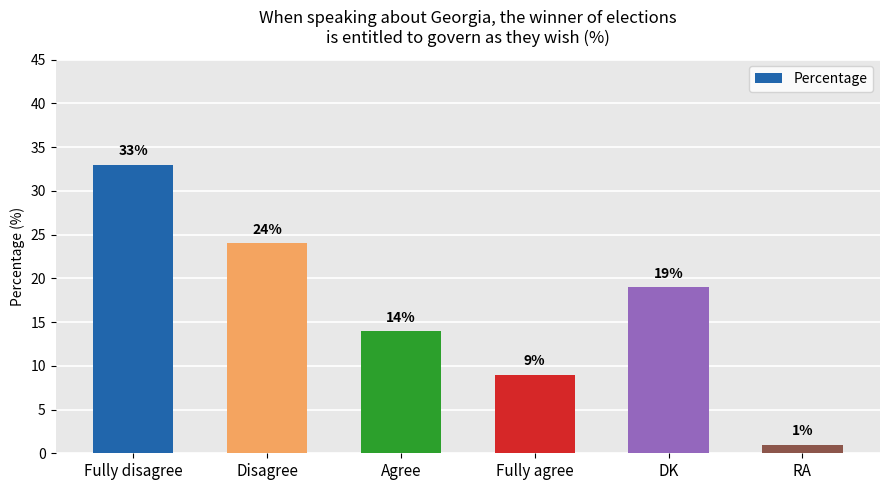

What is the difference between the maximum and minimum values?

32